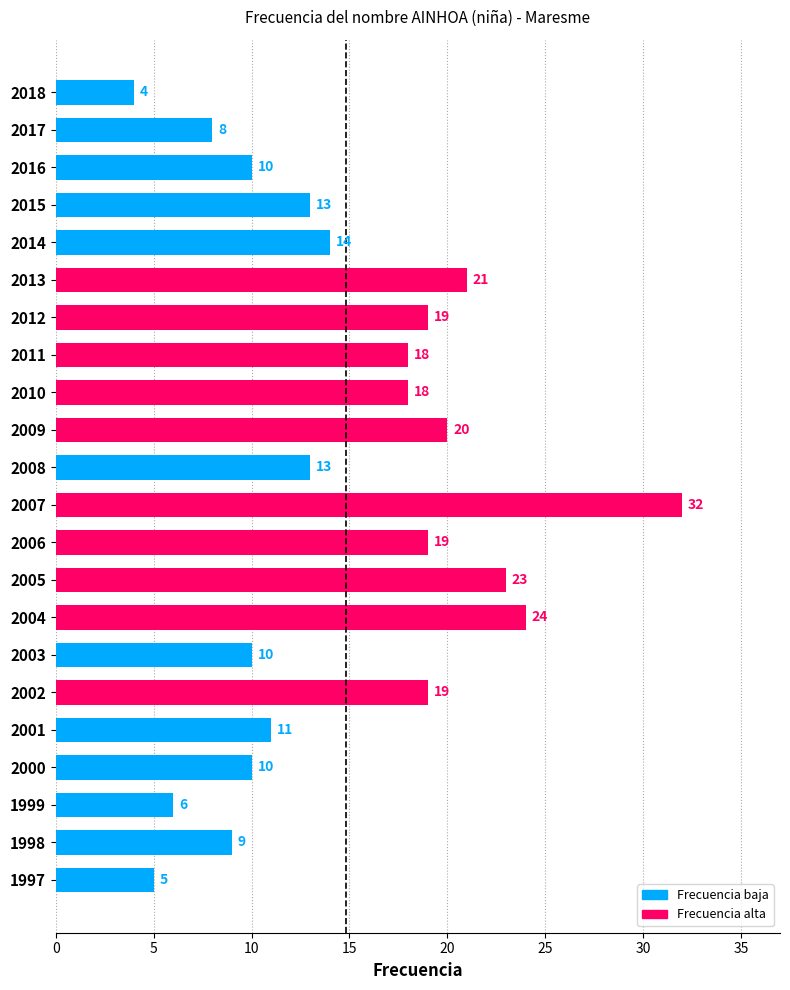

At which category does the chart reach its peak across all series?

2007